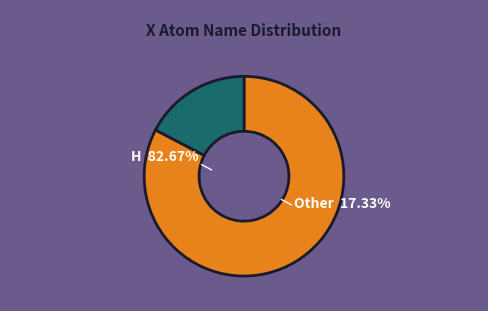

Which category has the biggest portion of the pie?

H